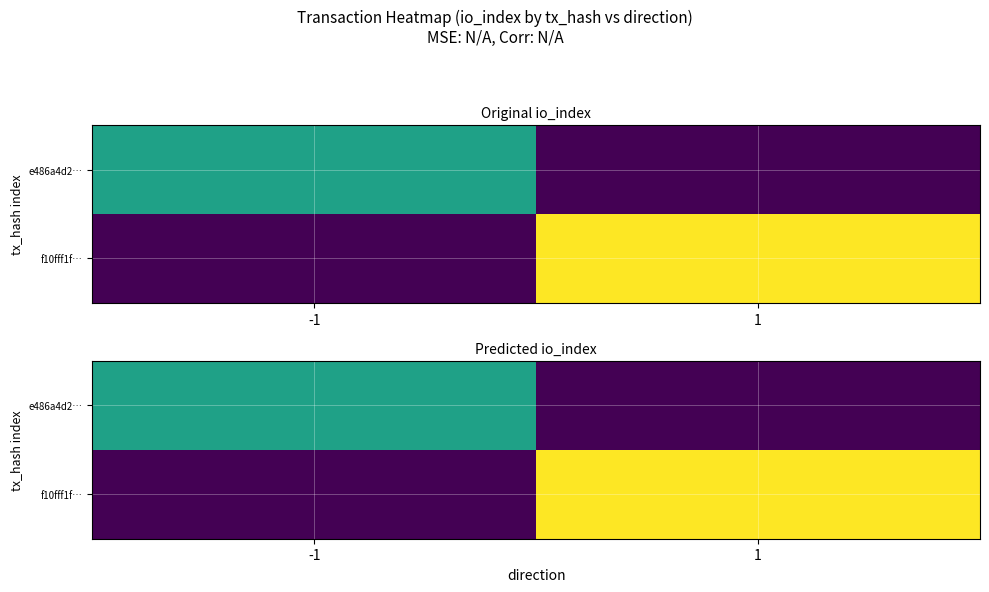

List the labels in order of f10fff1f… value, smallest first.

-1, 1